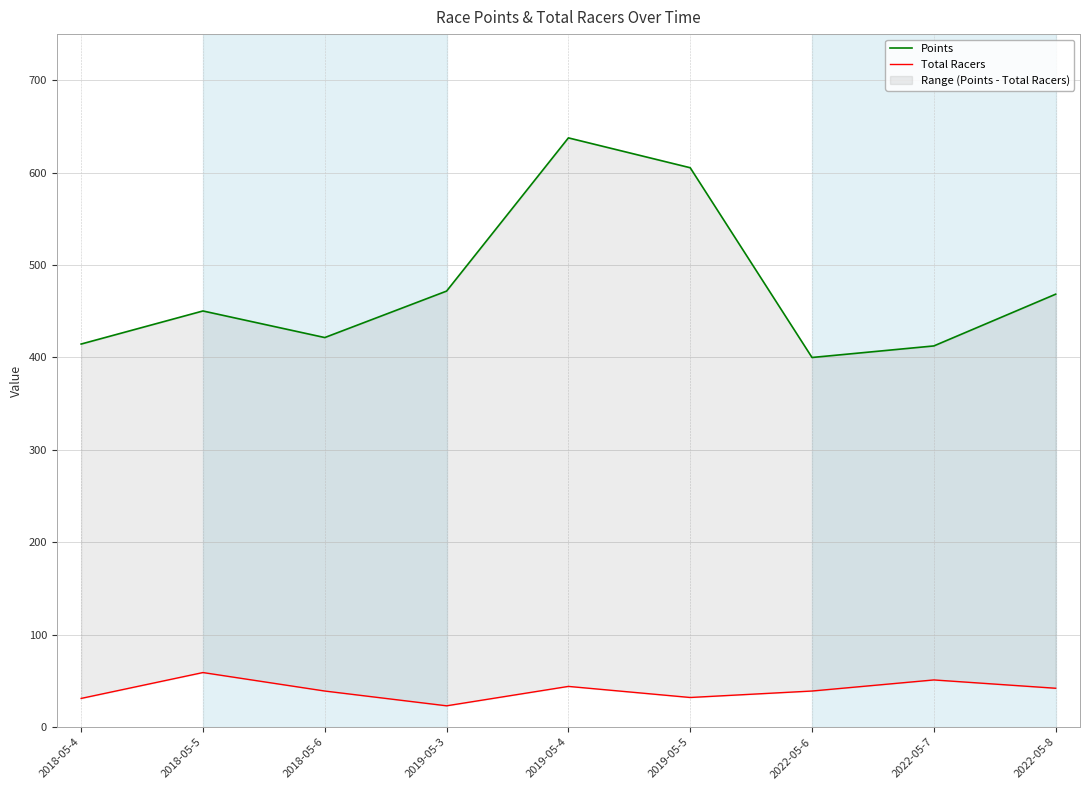

True or false: Total Racers and Points intersect in this chart.

False